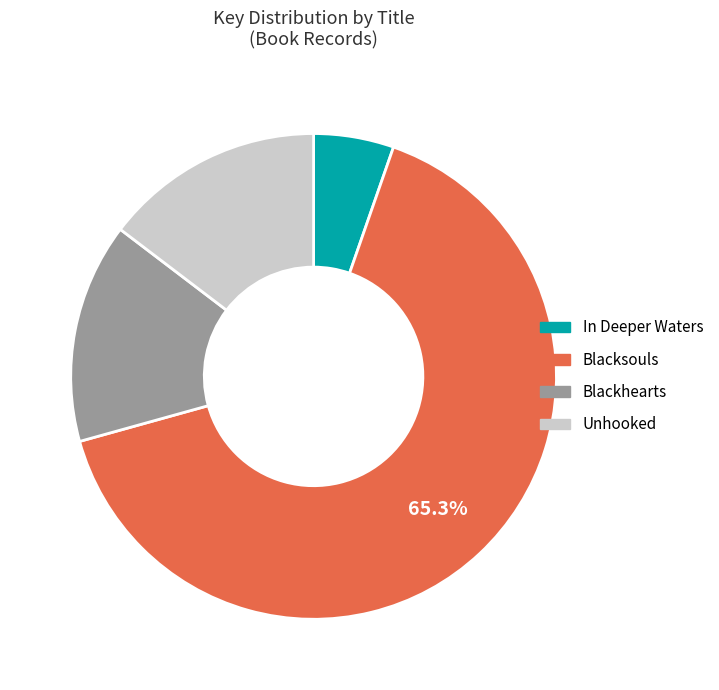

To the nearest percent, what is the difference between the Blacksouls and Unhooked slice percentages?

51%